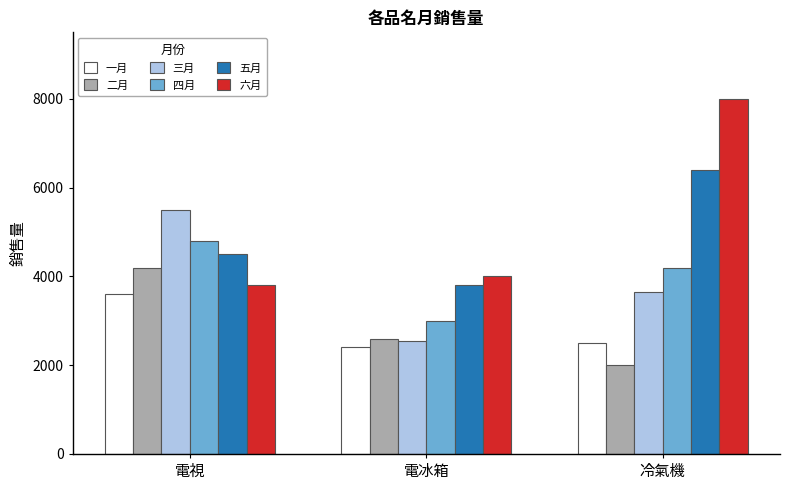

How many bars are there in each group?

6